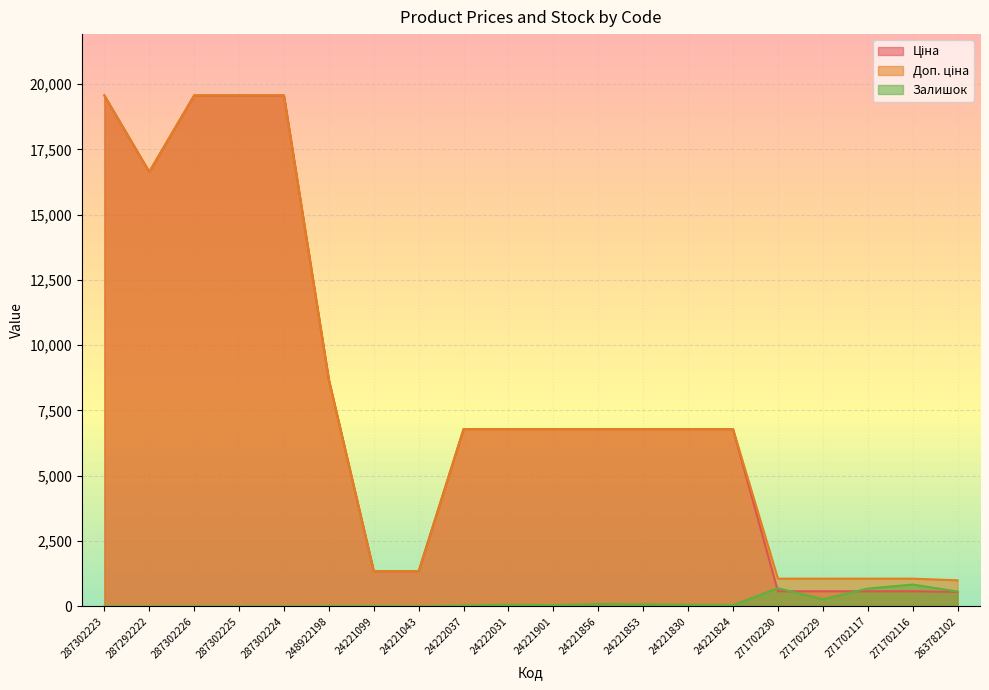

The value of Залишок at 271702230 is 240.5. True or false?

False